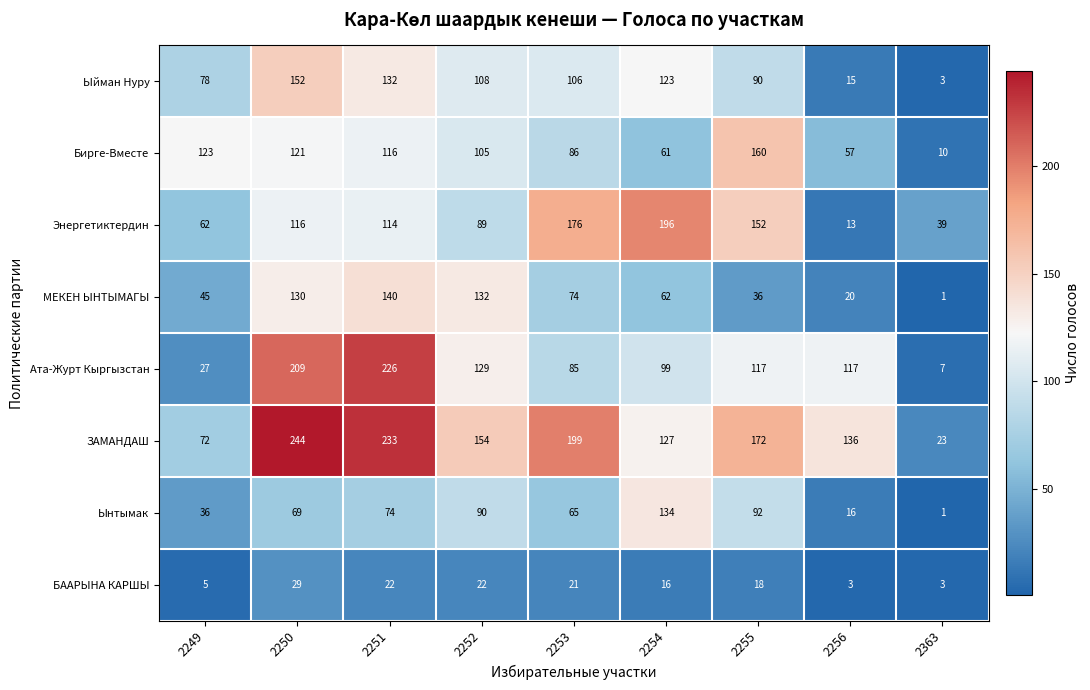

What is the total value across all series at 2256?

377